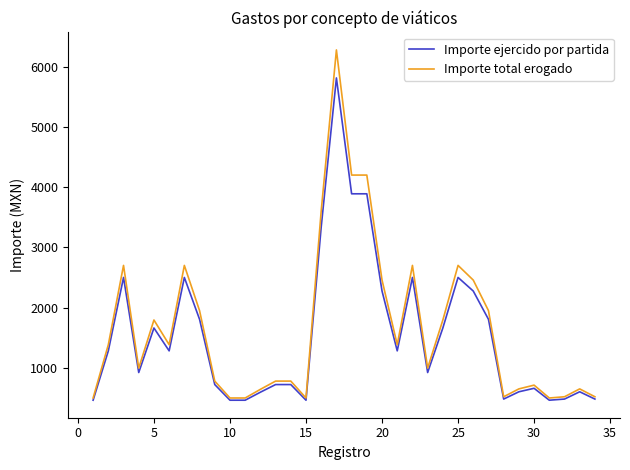

What is the maximum value for Importe ejercido por partida?

5815.6